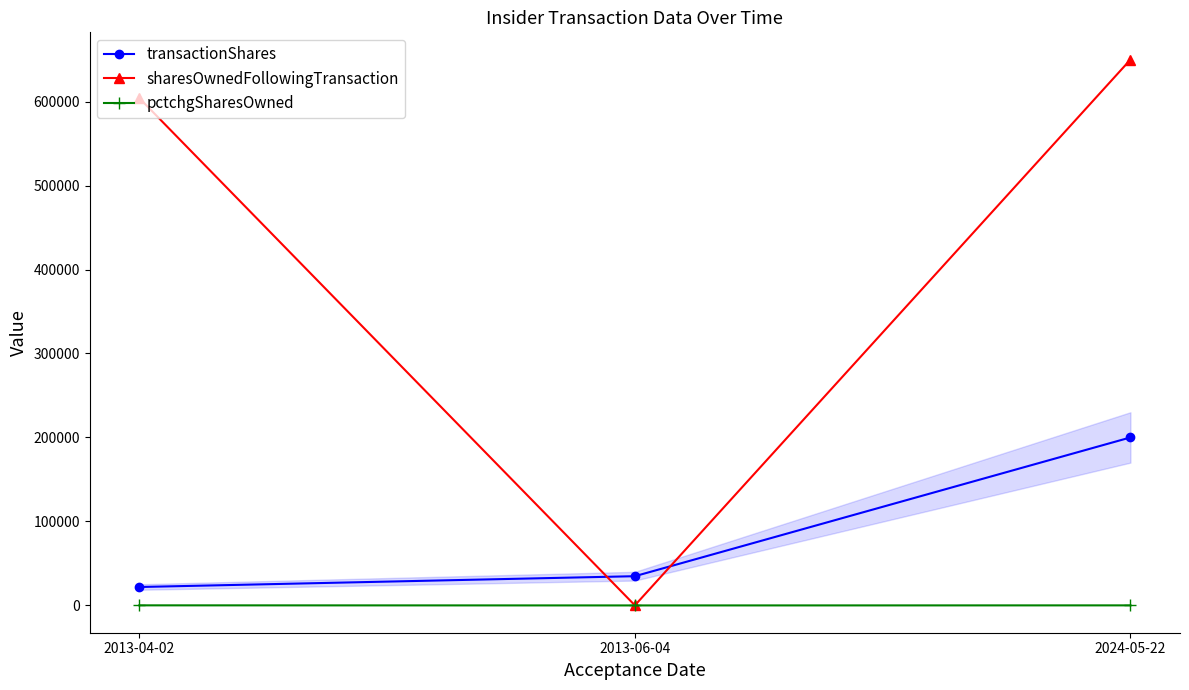

At which label is pctchgSharesOwned closest to -48?

2024-05-22